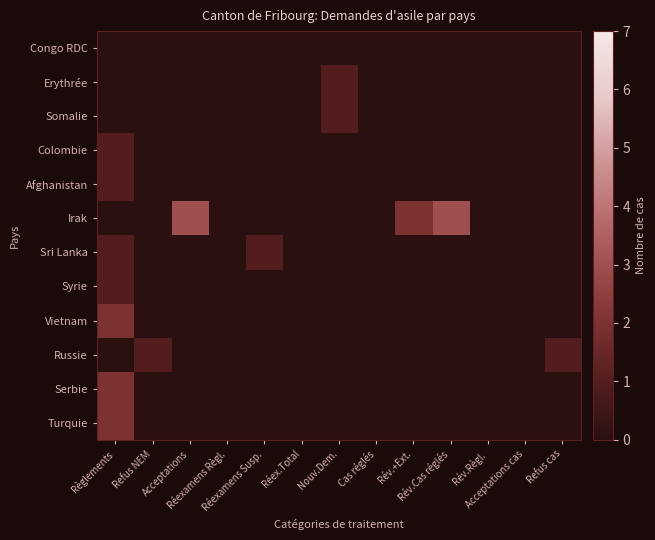

Rank the series at Rév.Règl. from highest to lowest value.

Congo RDC, Erythrée, Somalie, Colombie, Afghanistan, Irak, Sri Lanka, Syrie, Vietnam, Russie, Serbie, Turquie